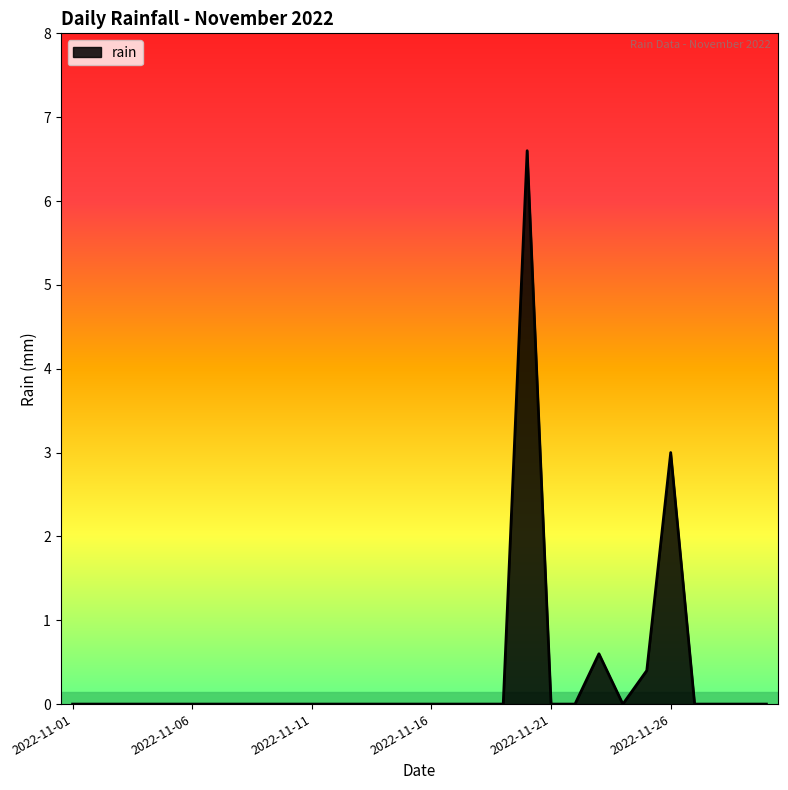

What is the maximum value shown in the chart?

6.6